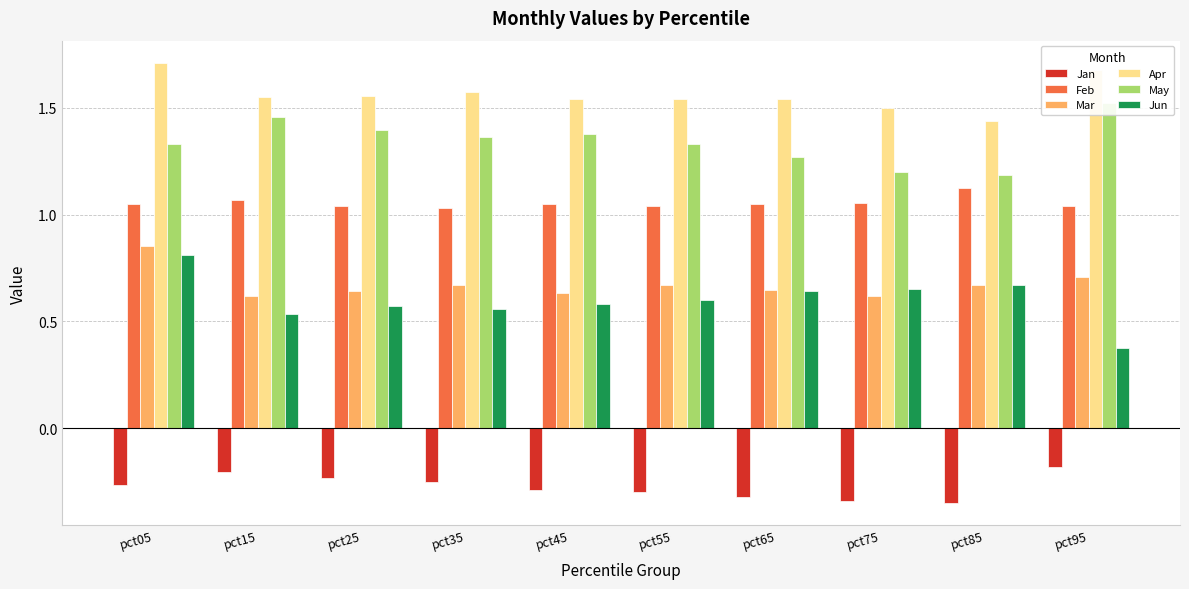

What is the sum of the May values at pct85 and pct25?

2.6